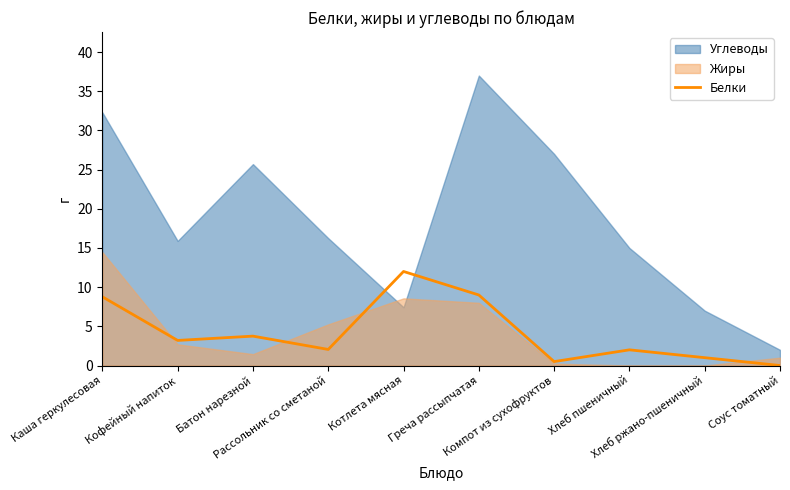

How many interior local valleys (lower than both neighbors) does the data have?

3